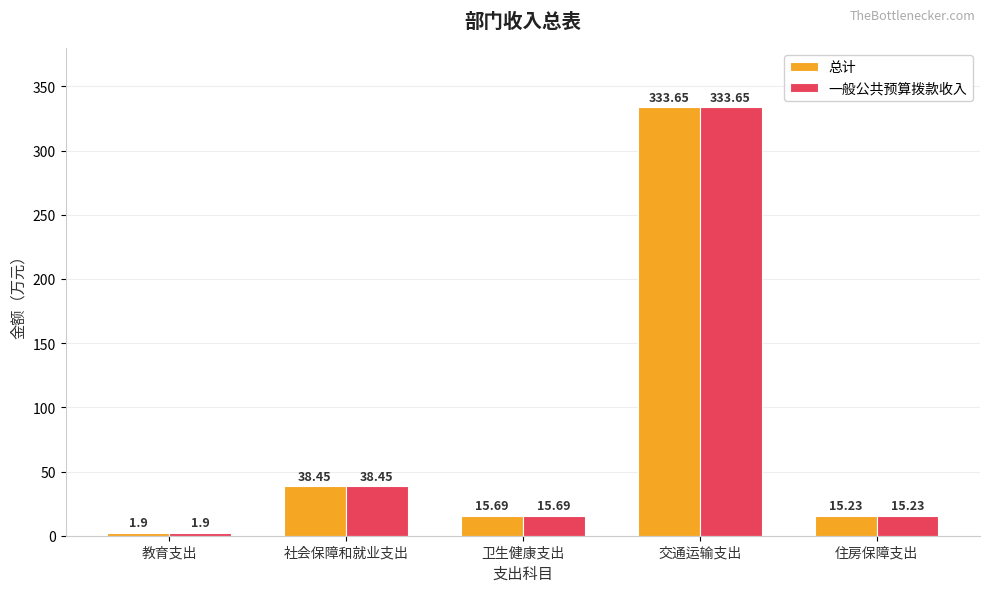

At which label does 总计 reach its minimum?

教育支出